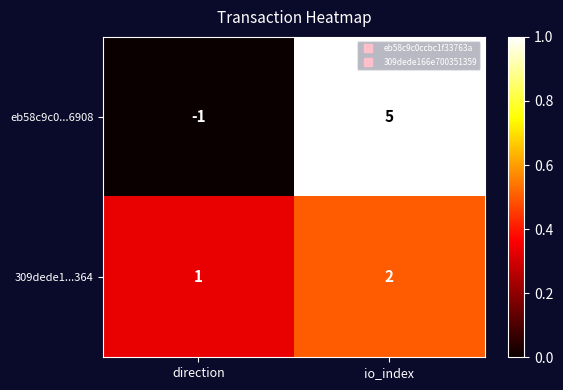

Reading left to right, transcribe all the data shown in this chart.

eb58c9c0...6908: direction=-1	io_index=5
309dede1...364: direction=1	io_index=2